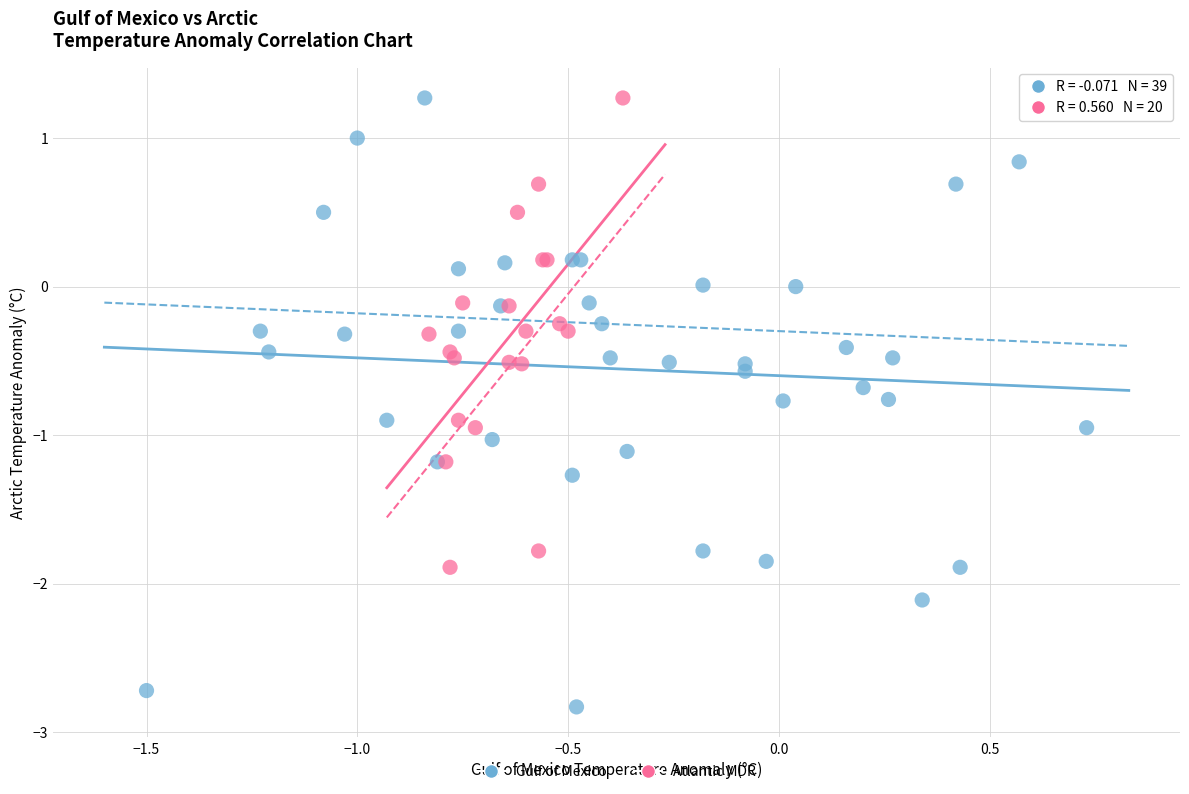

Which series reaches the minimum Y coordinate?

Gulf of Mexico